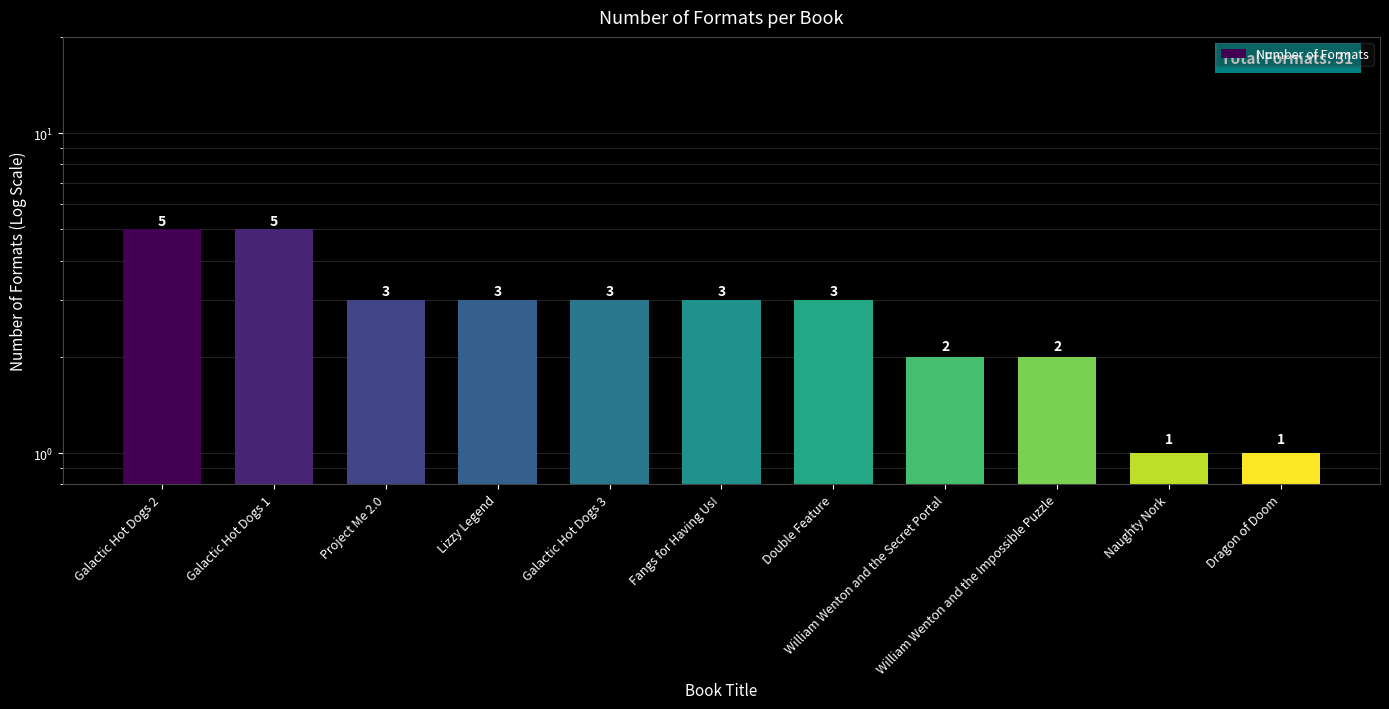

At which category does the chart reach its peak across all series?

Galactic Hot Dogs 2